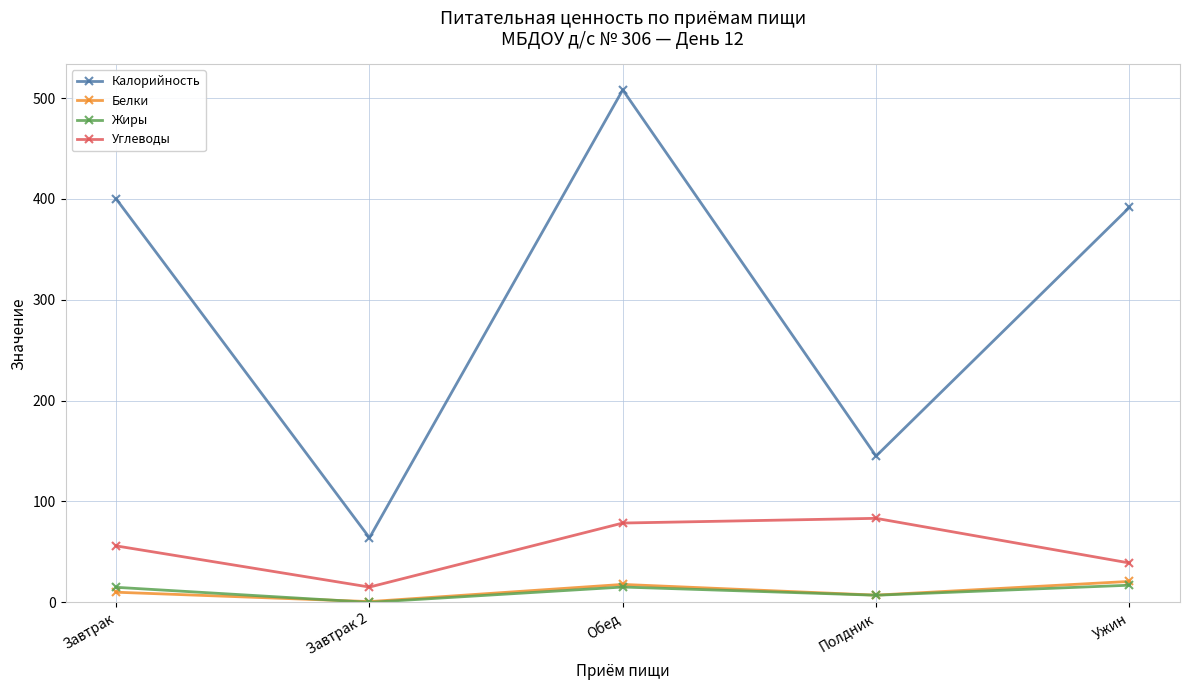

Read the Белки value at Ужин.

20.8